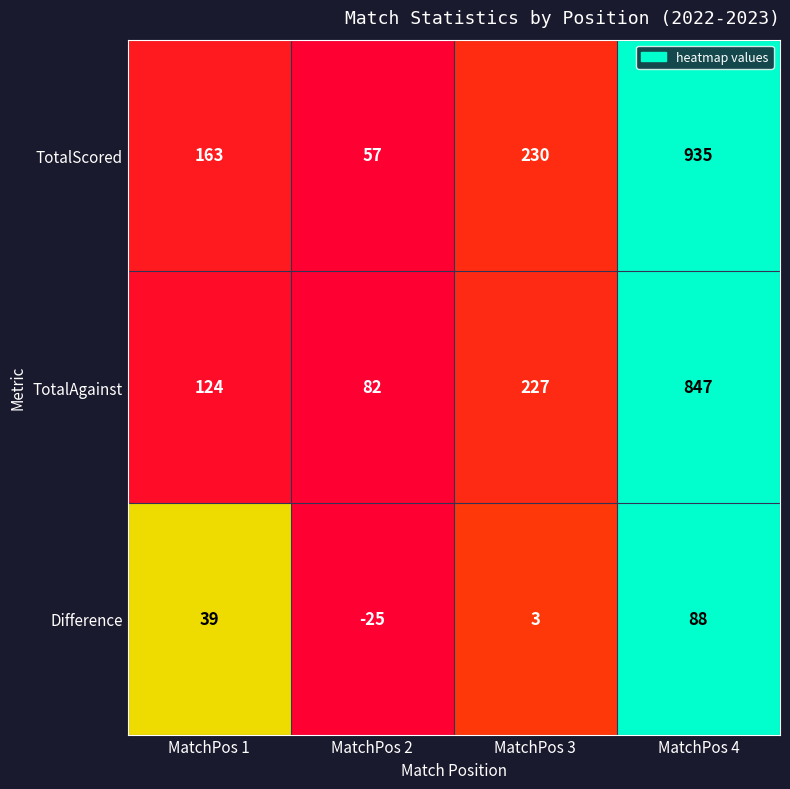

Rank the series at MatchPos 2 from highest to lowest value.

TotalAgainst, TotalScored, Difference